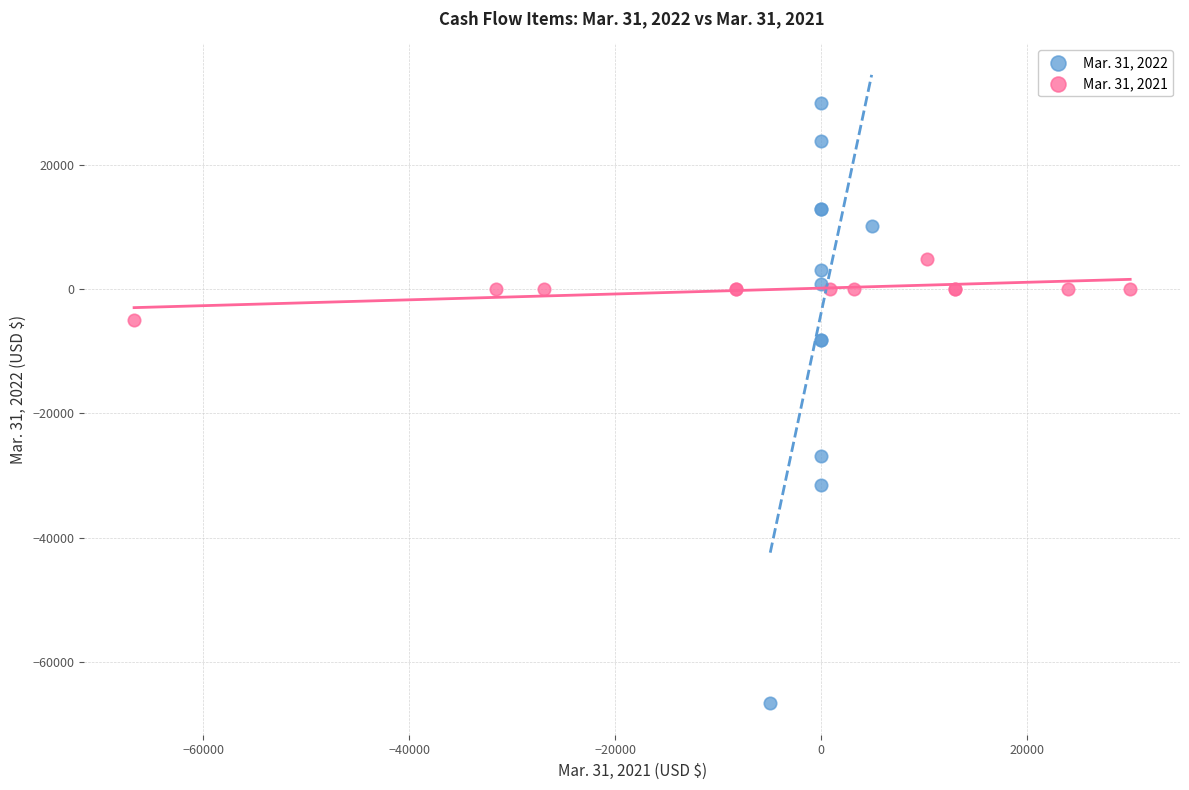

What are all the series names shown in the legend?

Mar. 31, 2022, Mar. 31, 2021